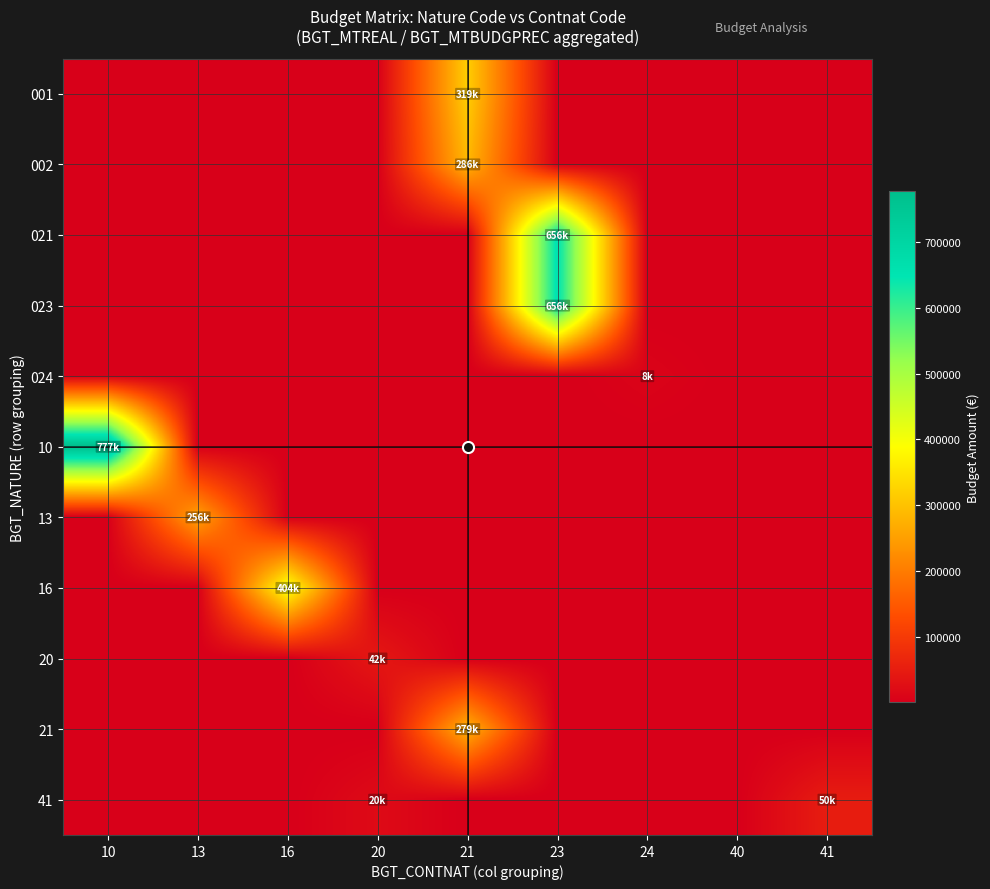

Reading right to left, extract all data points from this chart.

001: 41=0.0	40=0.0	24=0.0	23=0.0	21=318522.1	20=0.0	16=0.0	13=0.0	10=0.0
002: 41=0.0	40=0.0	24=0.0	23=0.0	21=286138.0	20=0.0	16=0.0	13=0.0	10=0.0
021: 41=0.0	40=0.0	24=0.0	23=656369.9	21=0.0	20=0.0	16=0.0	13=0.0	10=0.0
023: 41=0.0	40=0.0	24=0.0	23=656369.9	21=0.0	20=0.0	16=0.0	13=0.0	10=0.0
024: 41=0.0	40=0.0	24=8000.0	23=0.0	21=0.0	20=0.0	16=0.0	13=0.0	10=0.0
10: 41=0.0	40=0.0	24=0.0	23=0.0	21=0.0	20=0.0	16=0.0	13=0.0	10=776800.0
13: 41=0.0	40=0.0	24=0.0	23=0.0	21=0.0	20=0.0	16=0.0	13=256500.0	10=0.0
16: 41=0.0	40=0.0	24=0.0	23=0.0	21=0.0	20=0.0	16=404000.0	13=0.0	10=0.0
20: 41=0.0	40=0.0	24=0.0	23=0.0	21=0.0	20=42252.0	16=0.0	13=0.0	10=0.0
21: 41=0.0	40=0.0	24=0.0	23=0.0	21=279350.5	20=0.0	16=0.0	13=0.0	10=0.0
41: 41=50000.0	40=0.0	24=0.0	23=0.0	21=0.0	20=20000.0	16=0.0	13=0.0	10=0.0